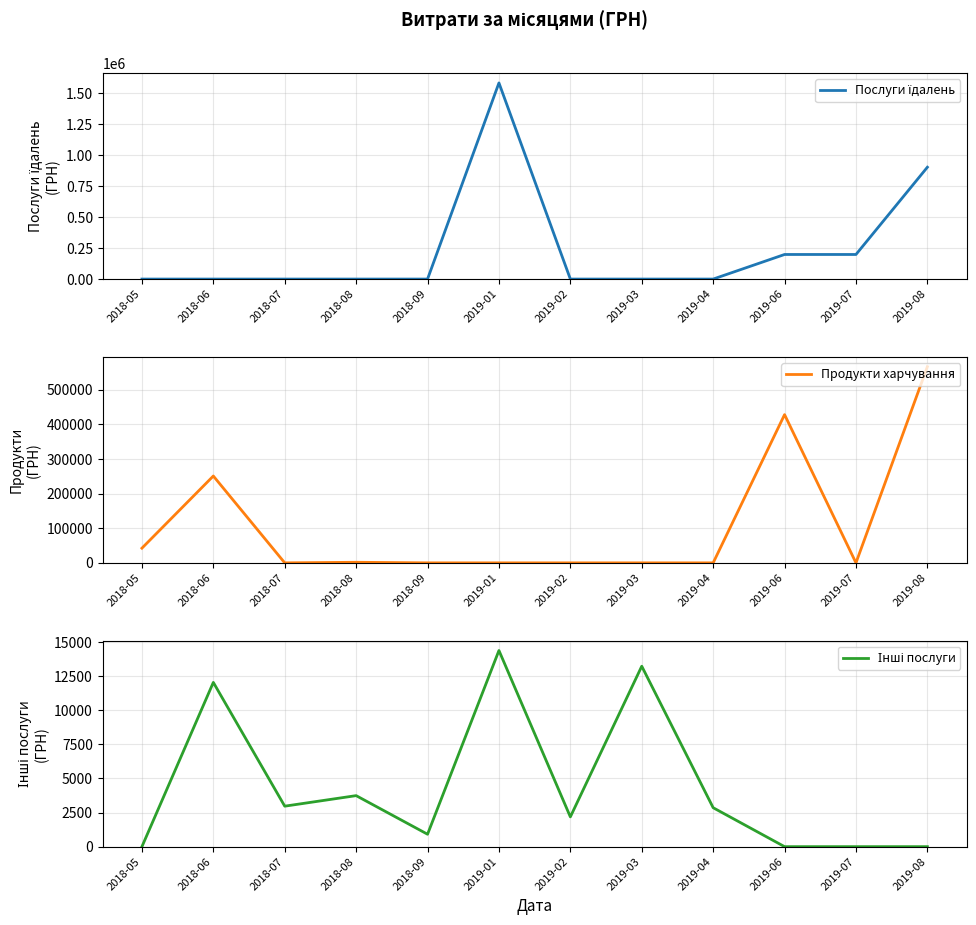

How many categories are shown in the chart?

12